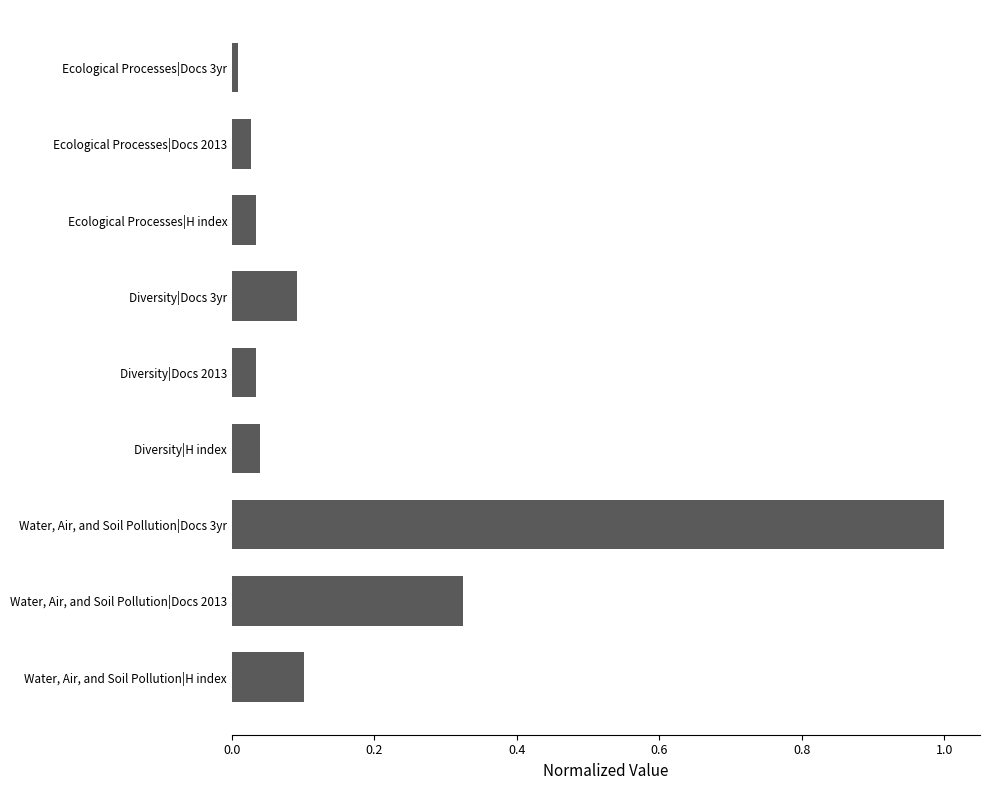

Is it true that the value at Diversity|Docs 2013 is 0.0?

True